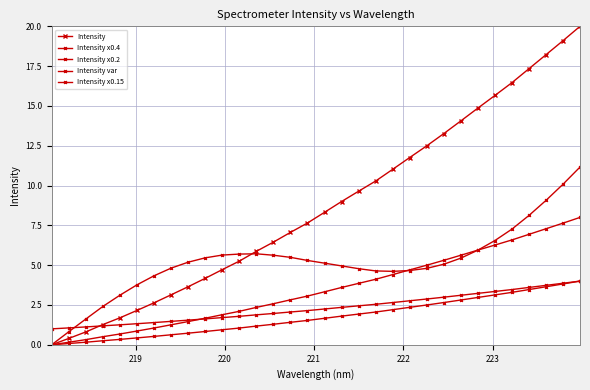

Does the chart have visible grid lines?

Yes